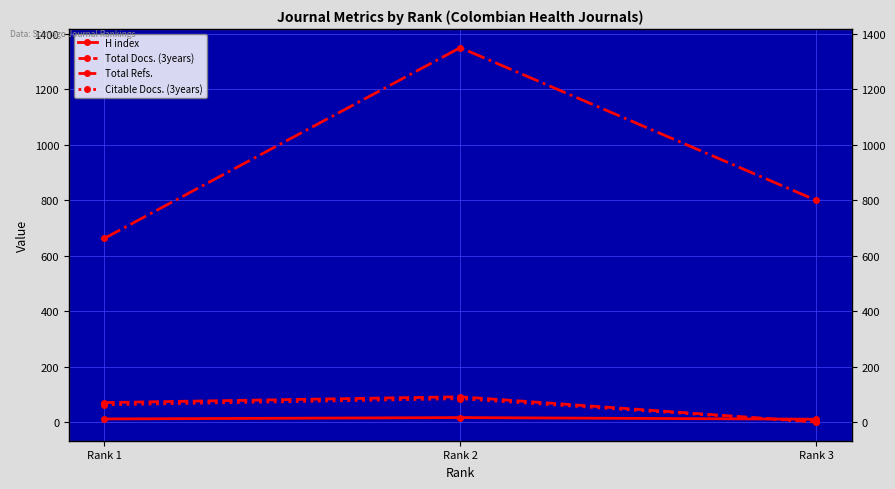

The value of Total Docs. (3years) at Rank 2 is 91. True or false?

True